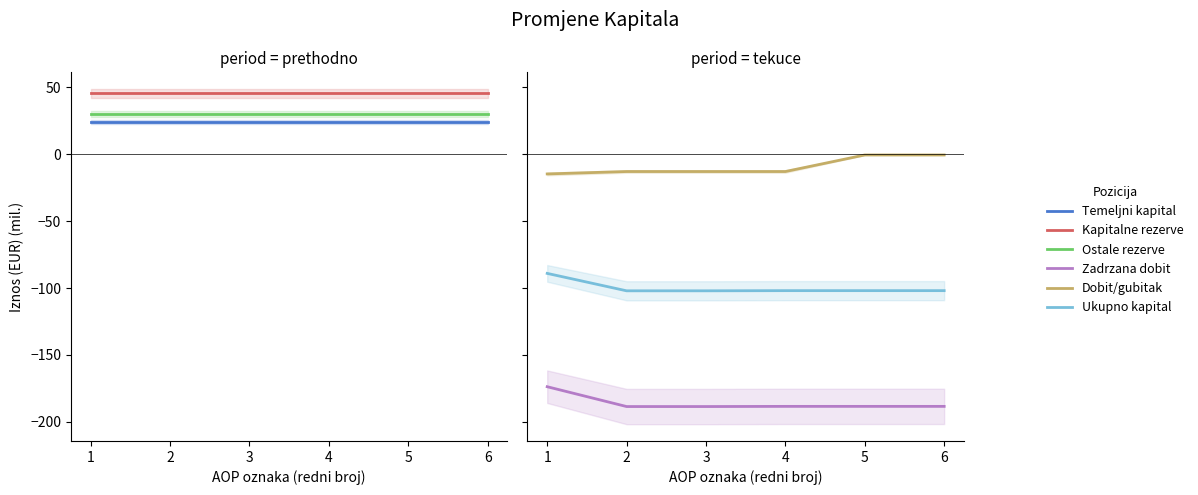

Which series has the largest total across all categories?

Kapitalne rezerve